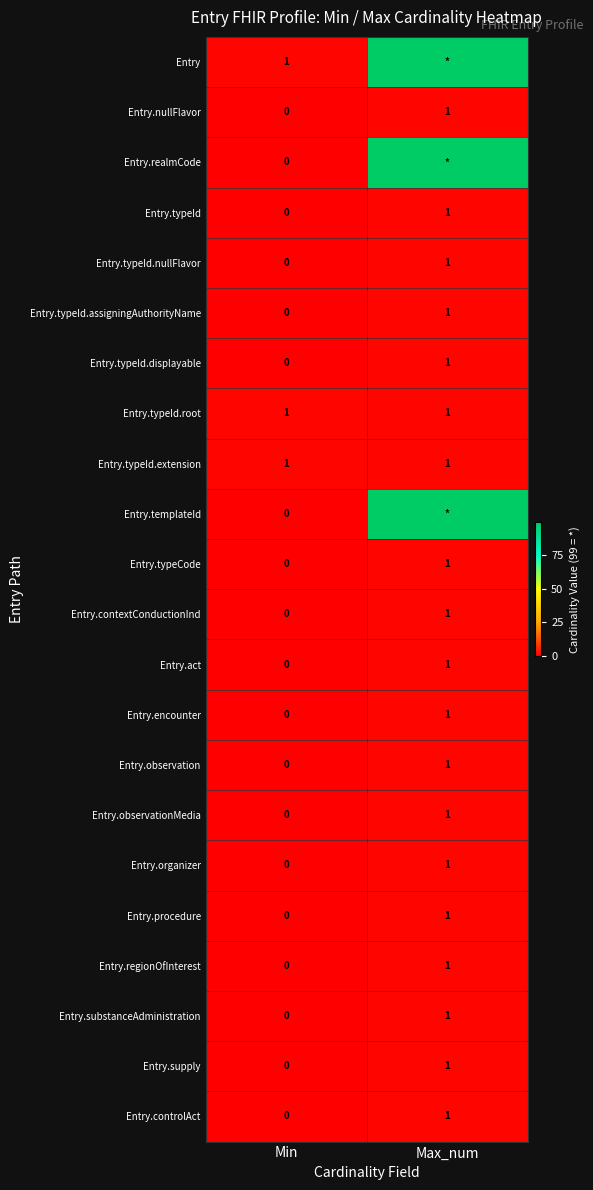

True or false: Entry.encounter has a value of 1 at Max_num.

True